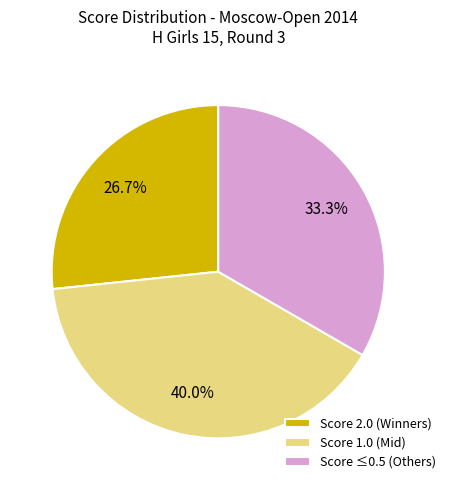

Which category has the smallest portion of the pie?

Score 2.0 (Winners)